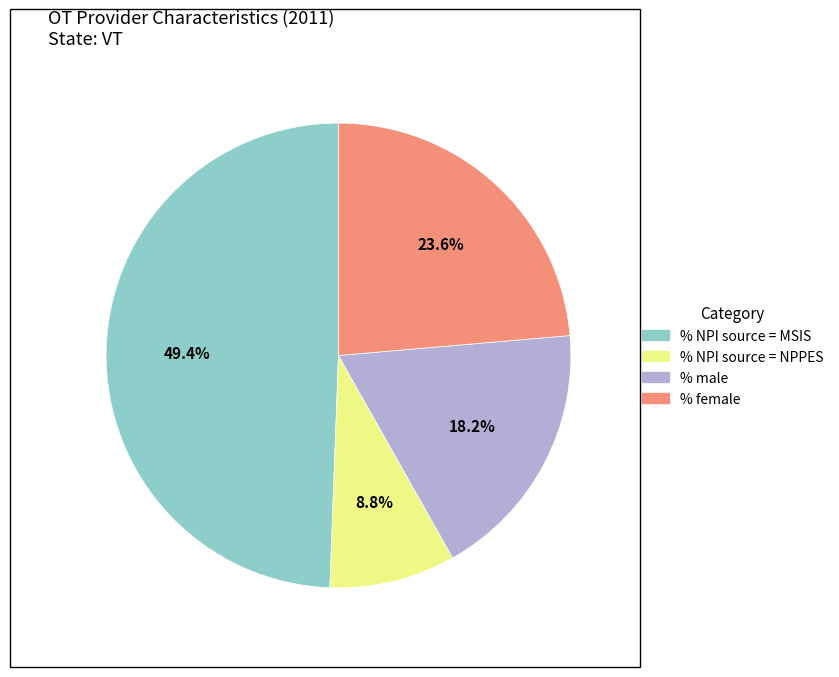

Approximately how many times larger is the value at % female compared to % NPI source = MSIS?

0.5